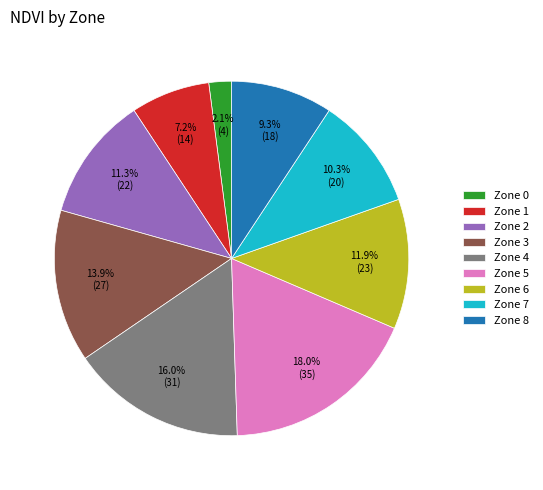

Does Zone 7 represent more than half of the total?

No